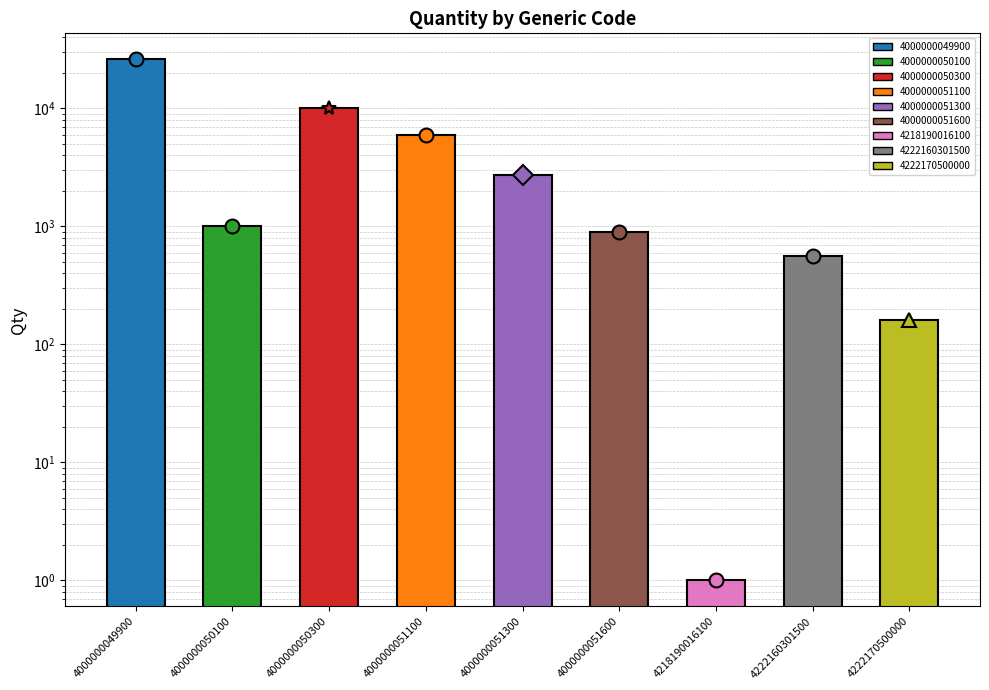

The chart shows a value of 2700 at 4000000051300. True or false?

True